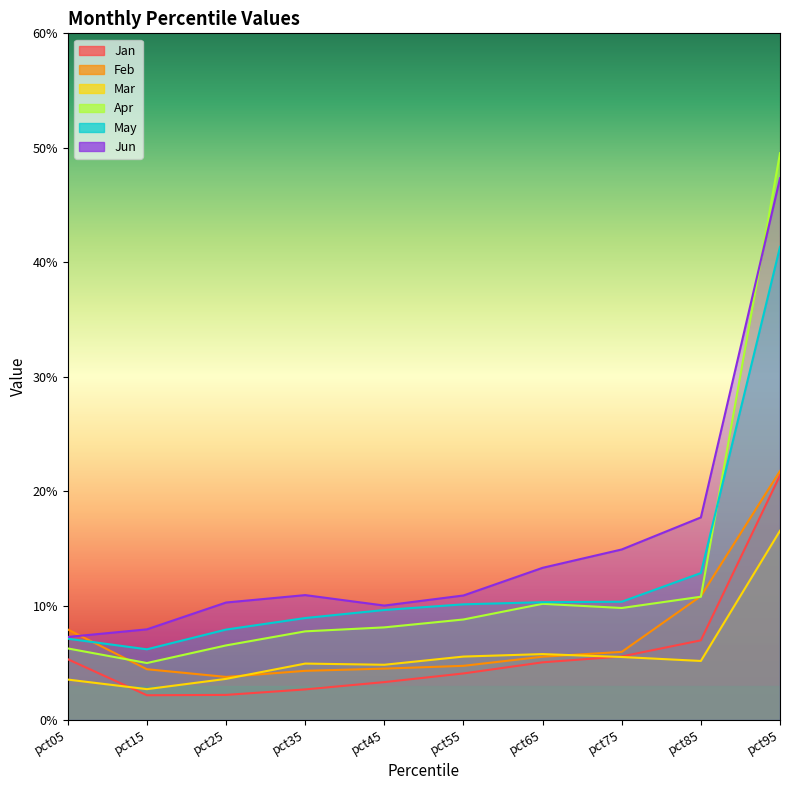

True or false: Jan and Apr cross at least once.

False